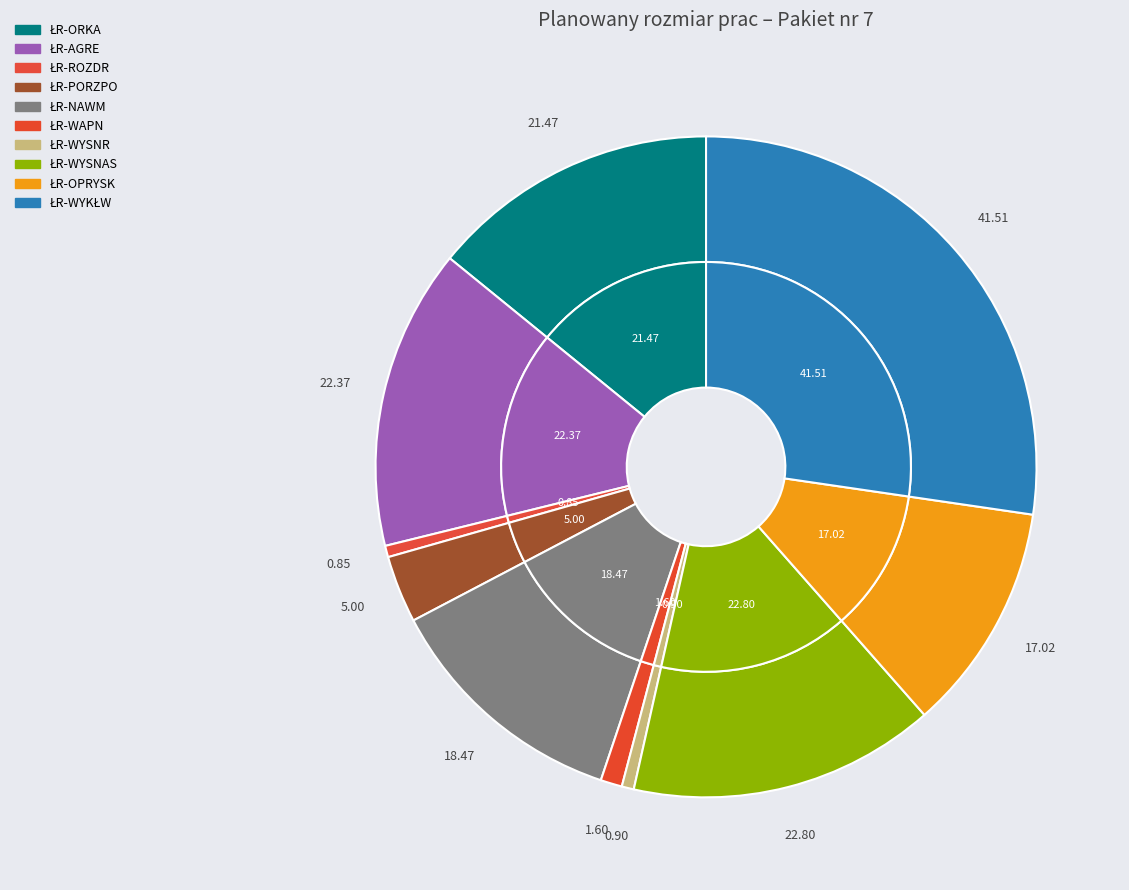

Does any single category account for the majority?

No